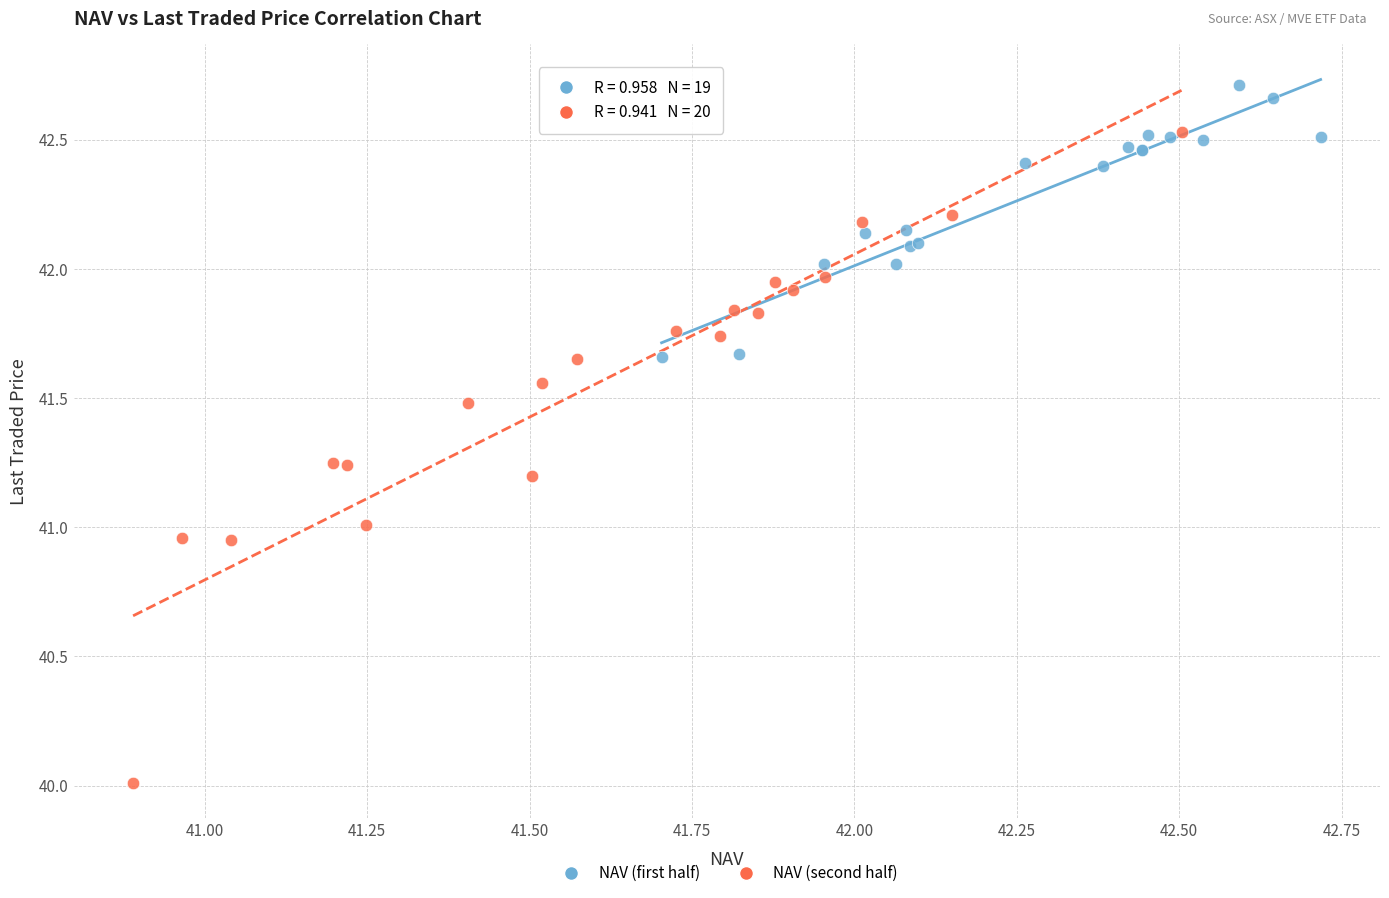

What are all the series names shown in the legend?

NAV (first half), NAV (second half)